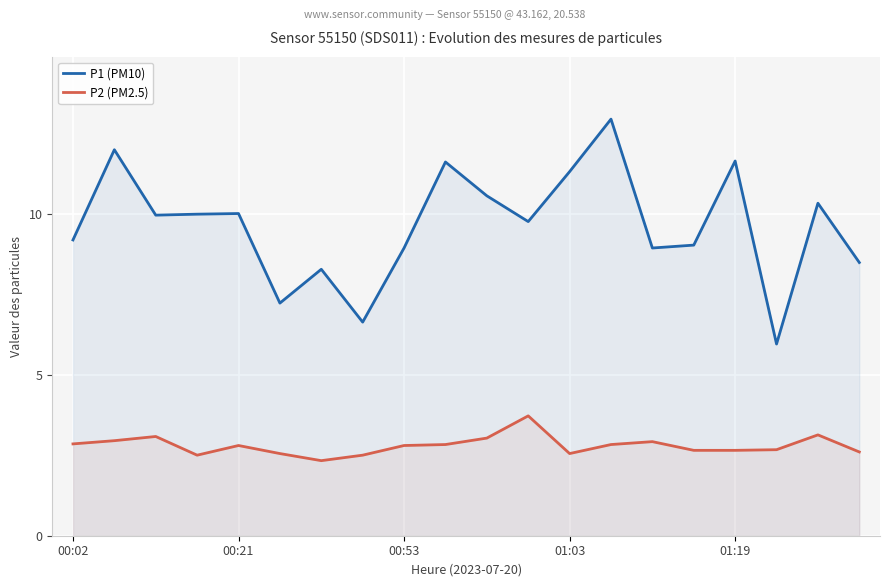

Is it true that P1 (PM10) equals 6.0 at 17?

True